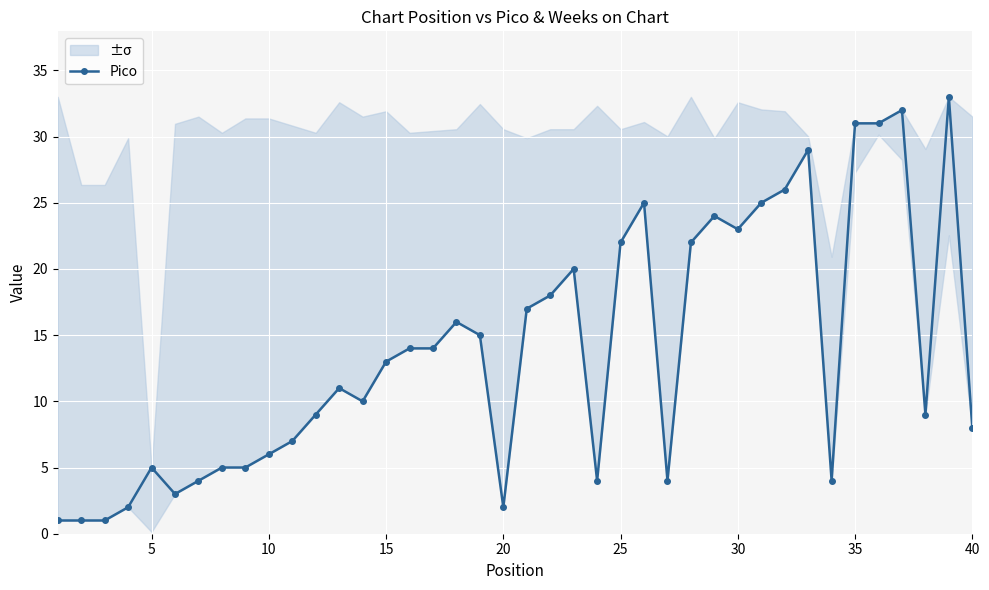

What is the maximum value shown in the chart?

33